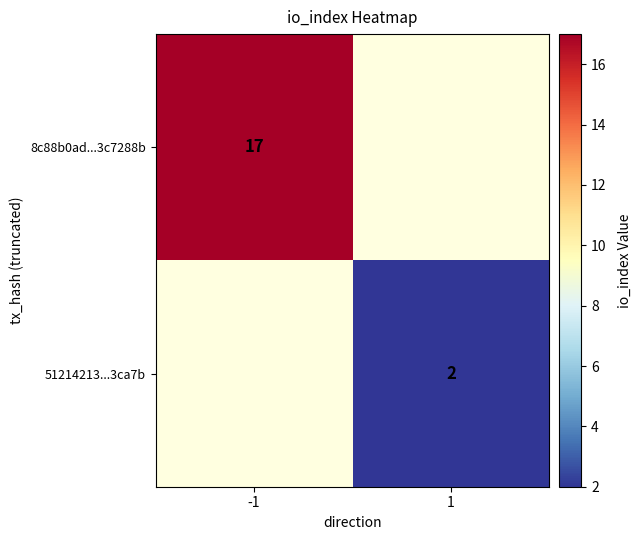

True or false: 8c88b0ad...3c7288b has a value of 17 at -1.

True